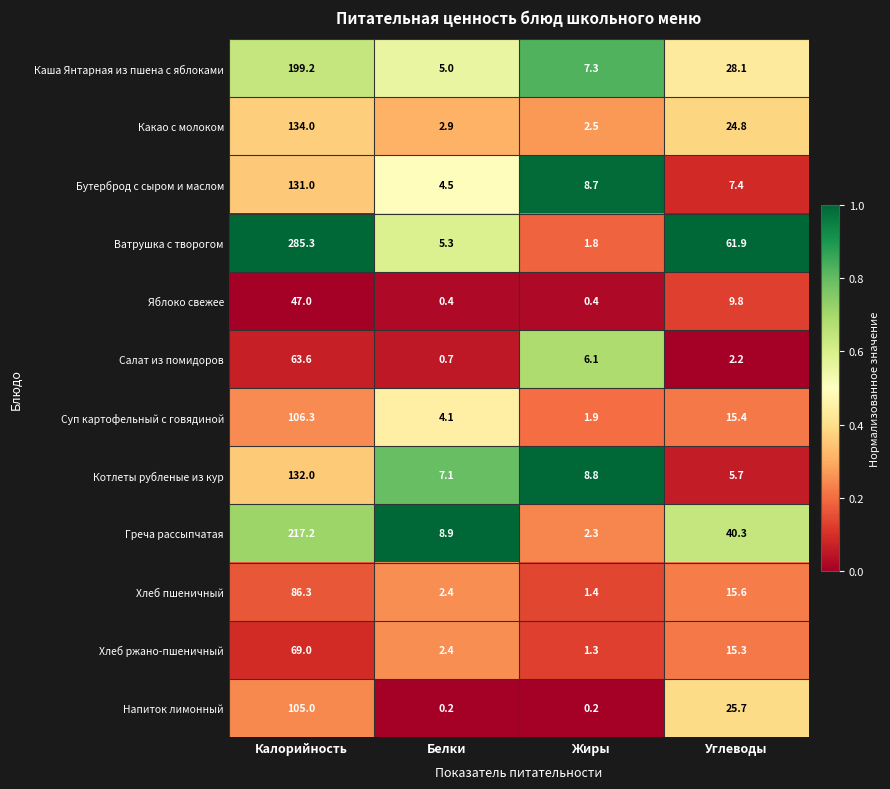

What is the maximum value shown in the chart?

285.3